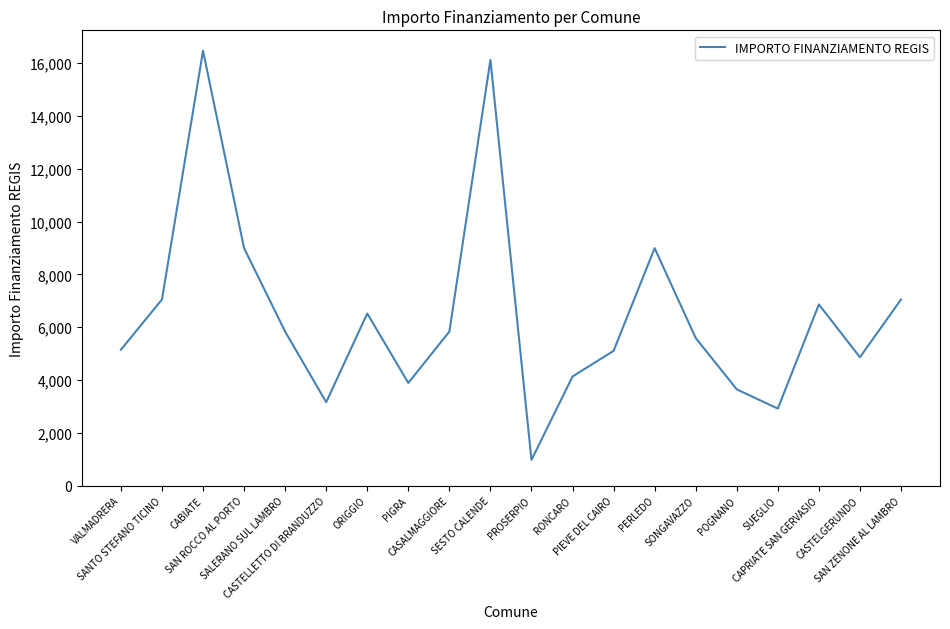

Where does the data first go above 5831?

SANTO STEFANO TICINO